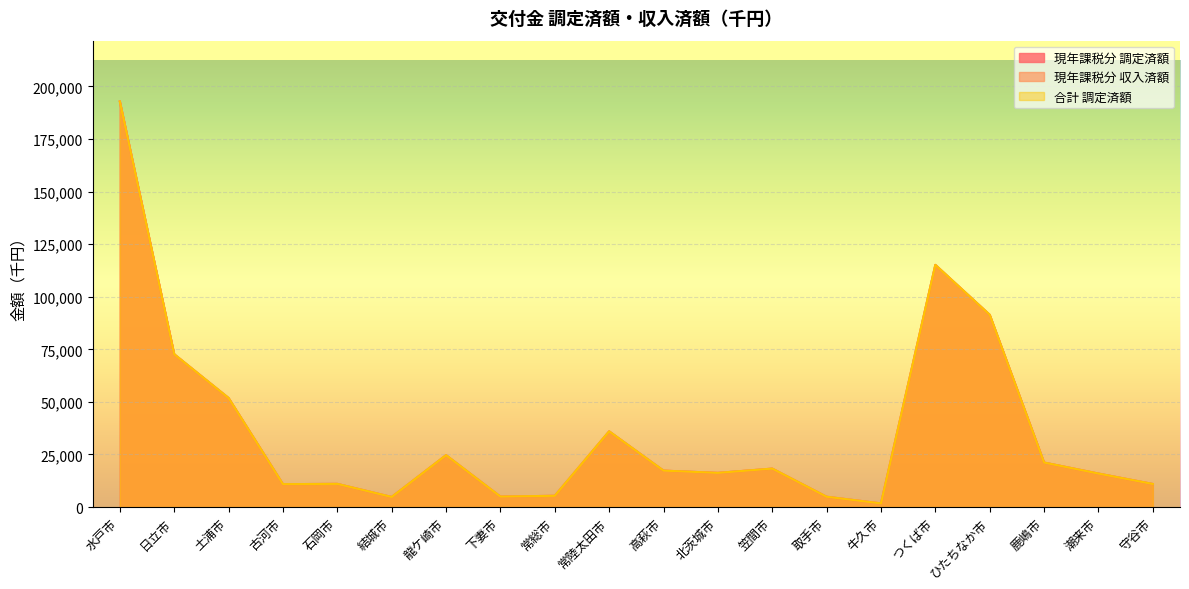

At which label does 現年課税分 収入済額 reach its minimum?

牛久市